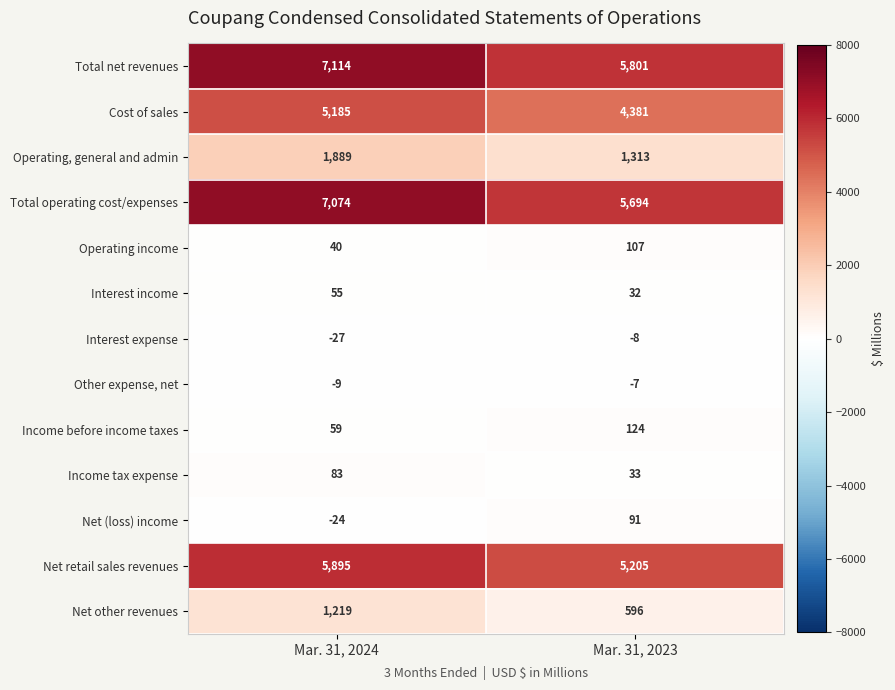

Reading right to left, transcribe all the data shown in this chart.

Total net revenues: 5801	7114
Cost of sales: 4381	5185
Operating, general and admin: 1313	1889
Total operating cost/expenses: 5694	7074
Operating income: 107	40
Interest income: 32	55
Interest expense: -8	-27
Other expense, net: -7	-9
Income before income taxes: 124	59
Income tax expense: 33	83
Net (loss) income: 91	-24
Net retail sales revenues: 5205	5895
Net other revenues: 596	1219